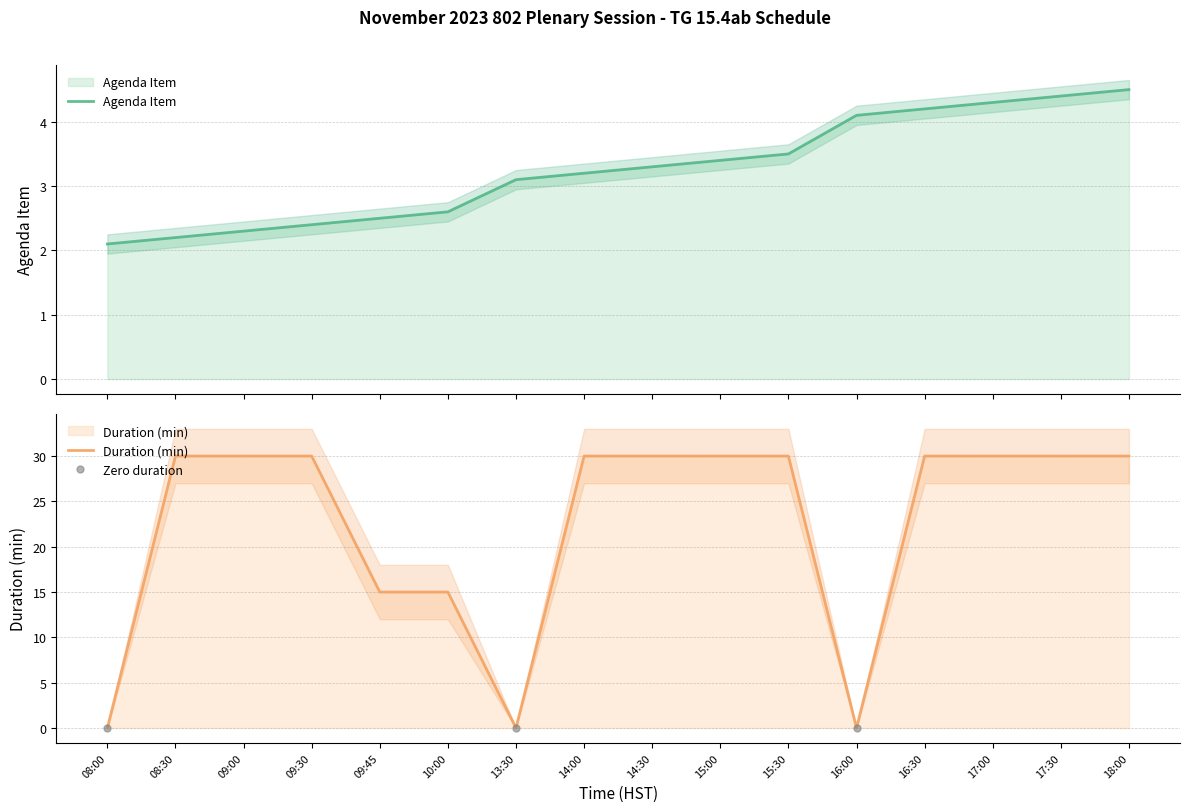

What is the average value of the Duration (min) series?

22.5